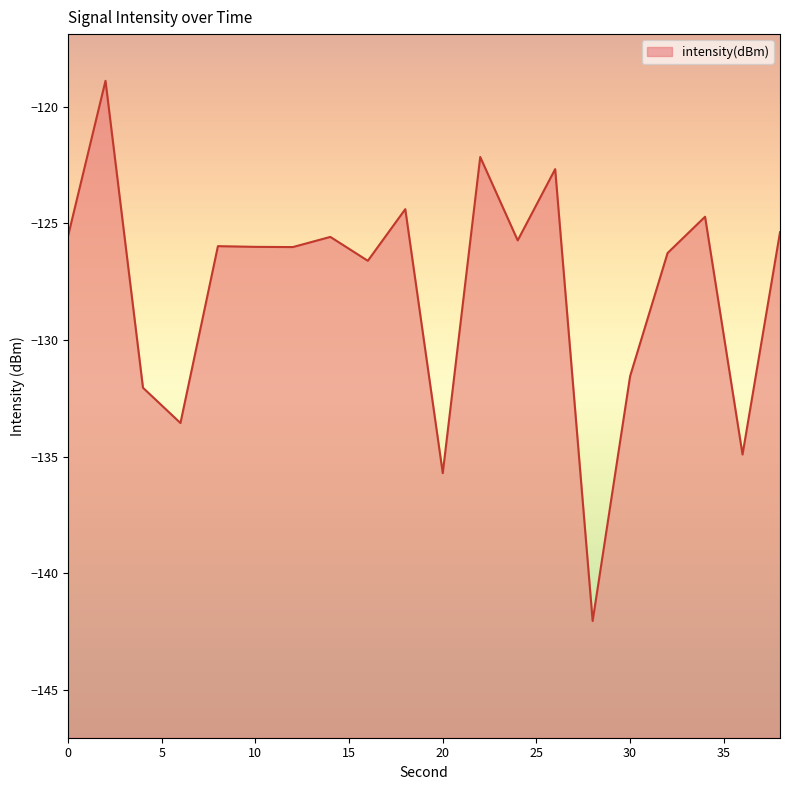

Is it true that the value at 24 is -196.2?

False